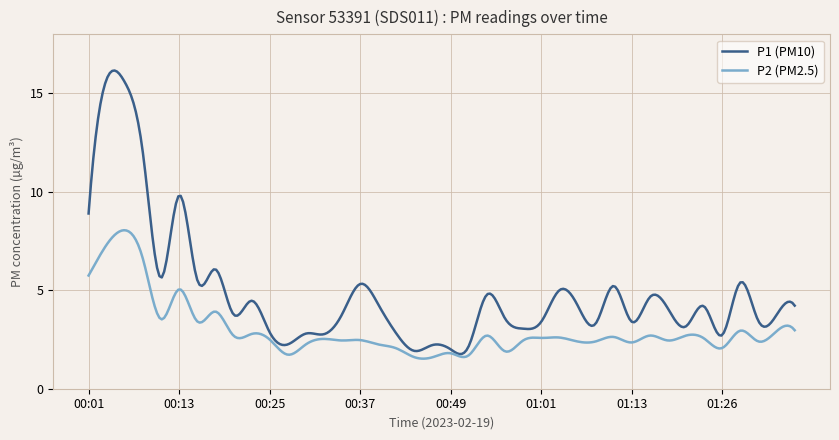

Rank the series by their maximum value, from lowest to highest.

P2 (PM2.5), P1 (PM10)